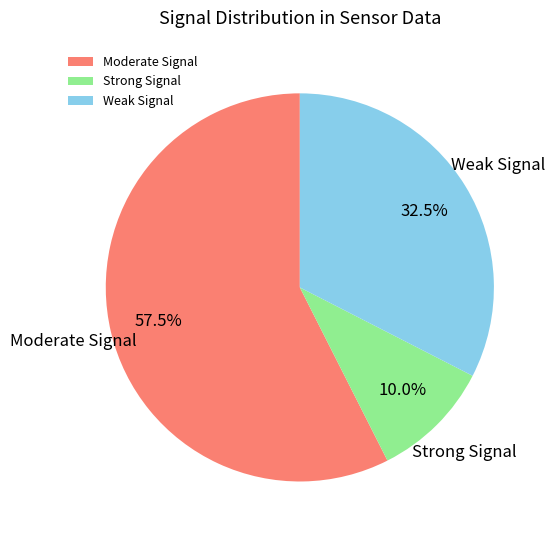

Combined, what portion of the pie is Moderate Signal and Strong Signal?

67.5%